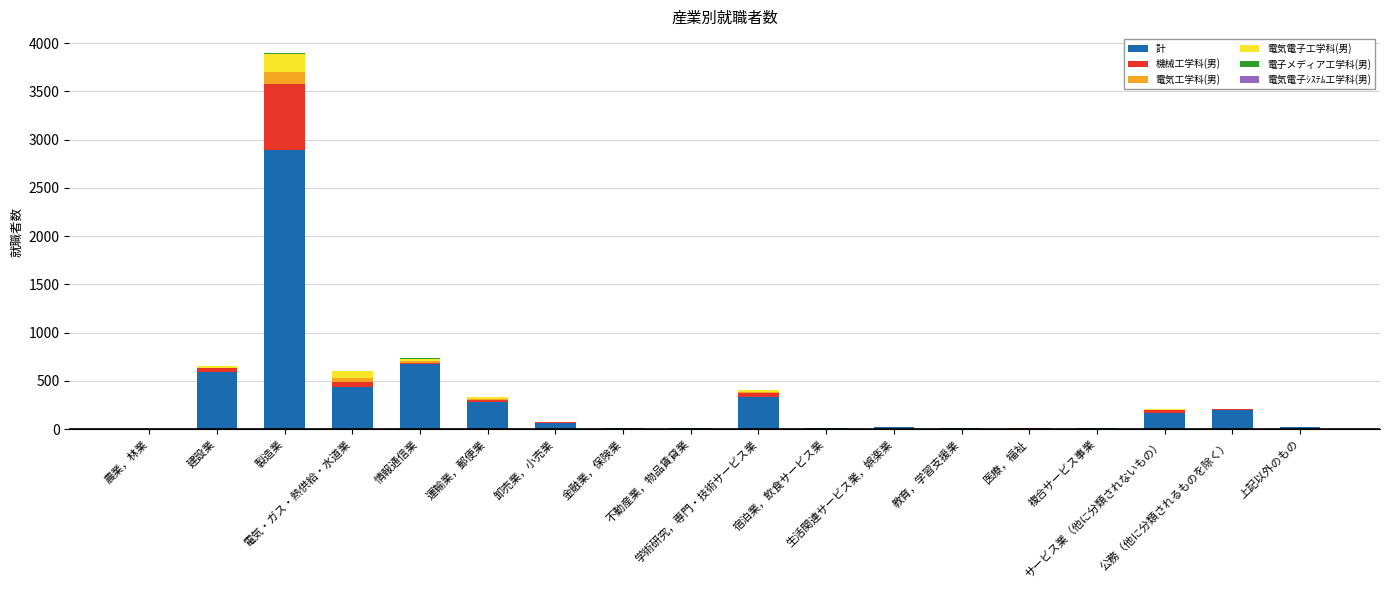

What is the maximum value for 計?

2888